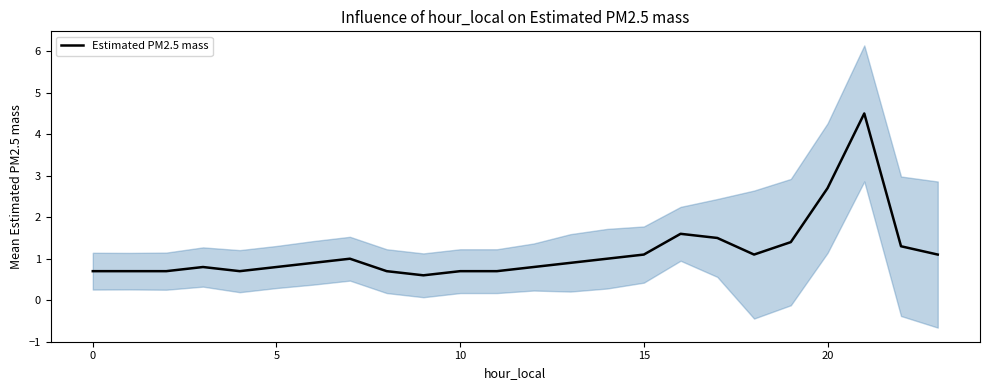

What is the maximum value for Estimated PM2.5 mass?

4.5